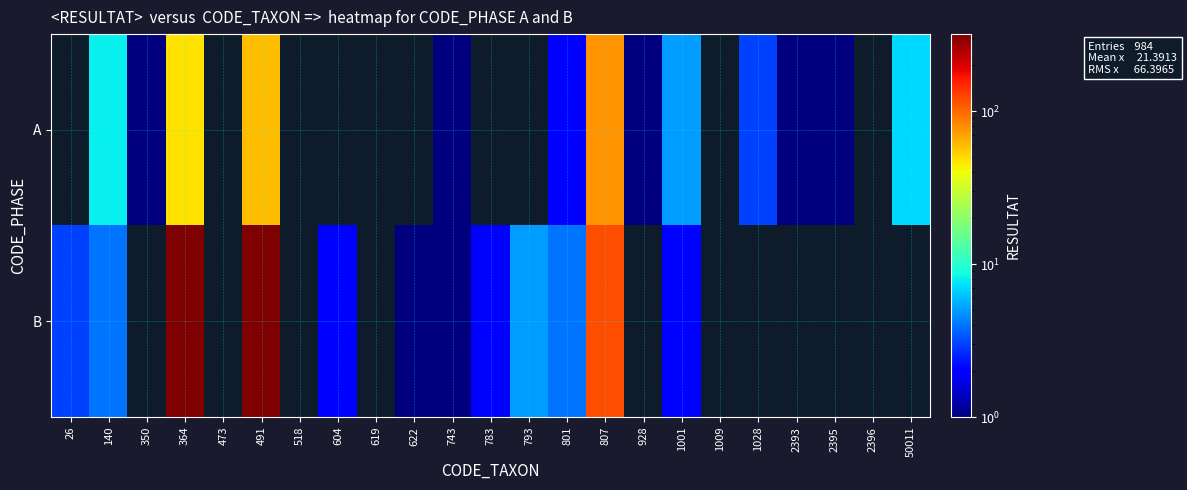

At which label does B first exceed 2?

26